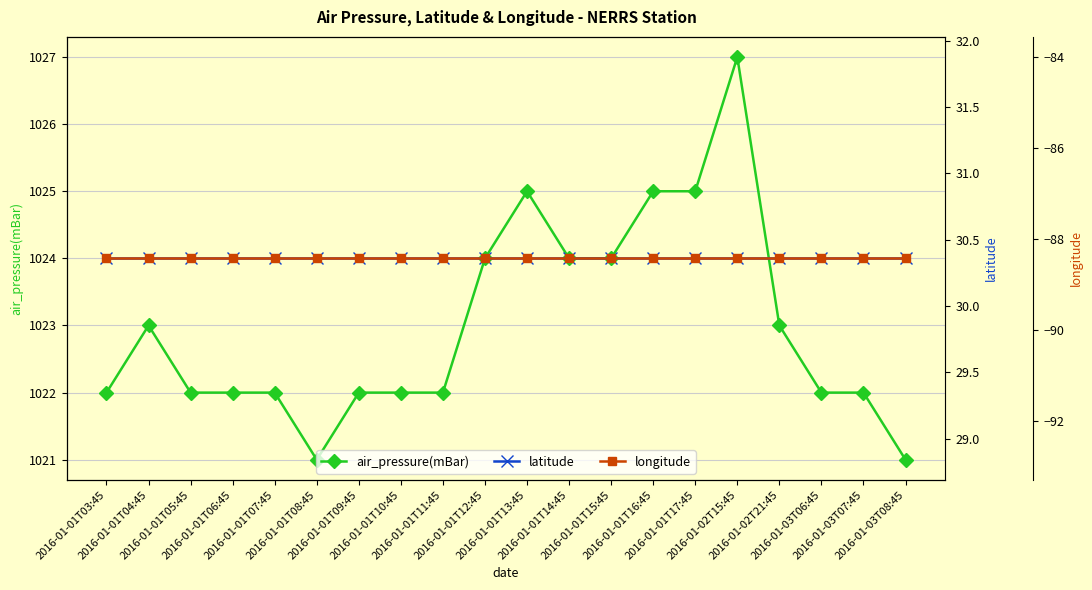

Rank the categories by air_pressure(mBar) value from highest to lowest.

2016-01-02T15:45, 2016-01-01T13:45, 2016-01-01T16:45, 2016-01-01T17:45, 2016-01-01T12:45, 2016-01-01T14:45, 2016-01-01T15:45, 2016-01-01T04:45, 2016-01-02T21:45, 2016-01-01T03:45, 2016-01-01T05:45, 2016-01-01T06:45, 2016-01-01T07:45, 2016-01-01T09:45, 2016-01-01T10:45, 2016-01-01T11:45, 2016-01-03T06:45, 2016-01-03T07:45, 2016-01-01T08:45, 2016-01-03T08:45